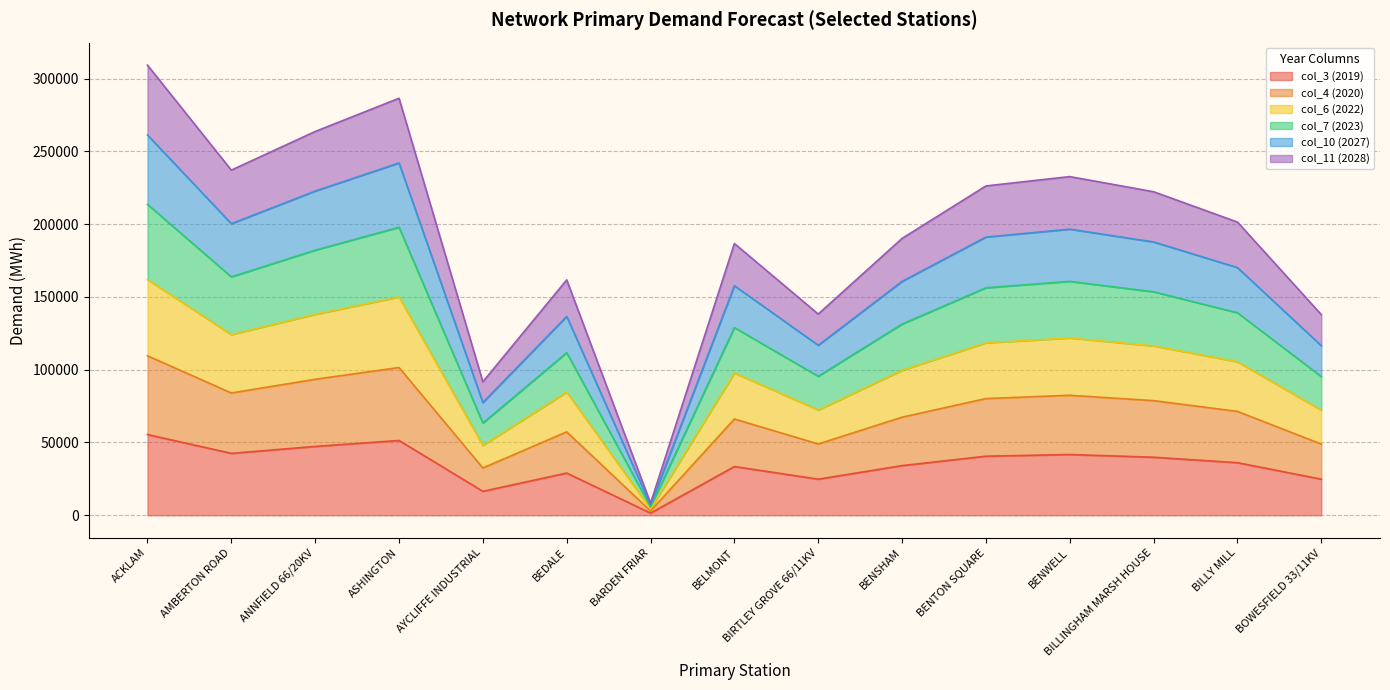

Between ACKLAM and BILLINGHAM MARSH HOUSE, which series saw the biggest shift?

col_4 (2020)